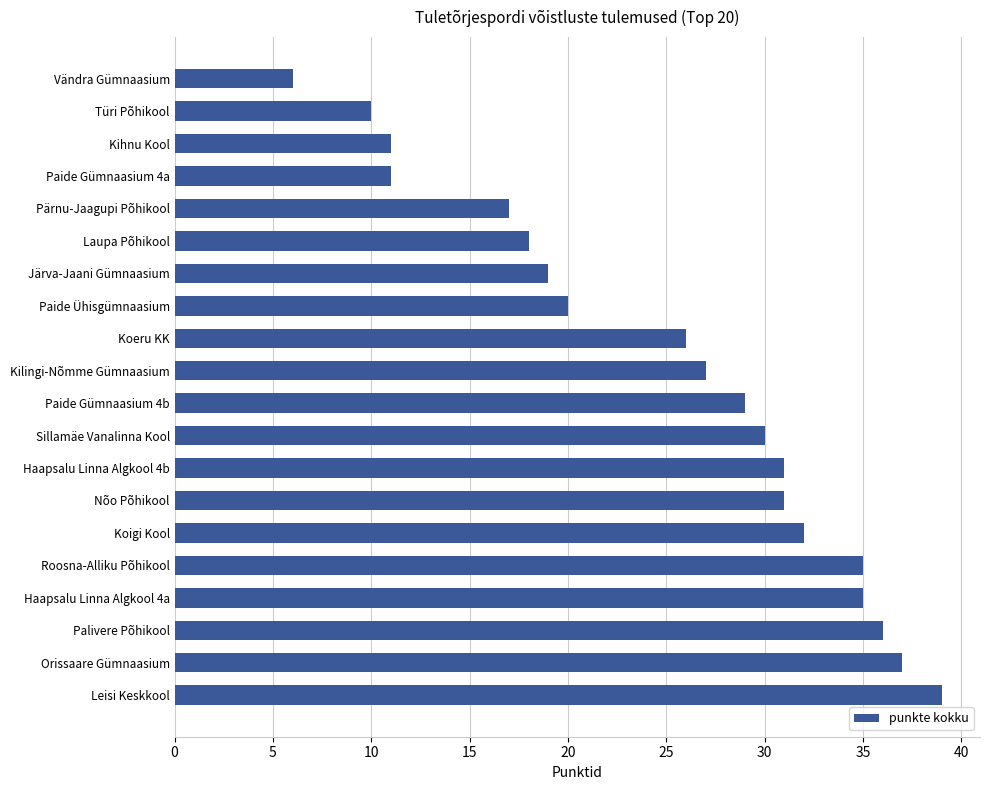

What is the smallest value displayed?

6